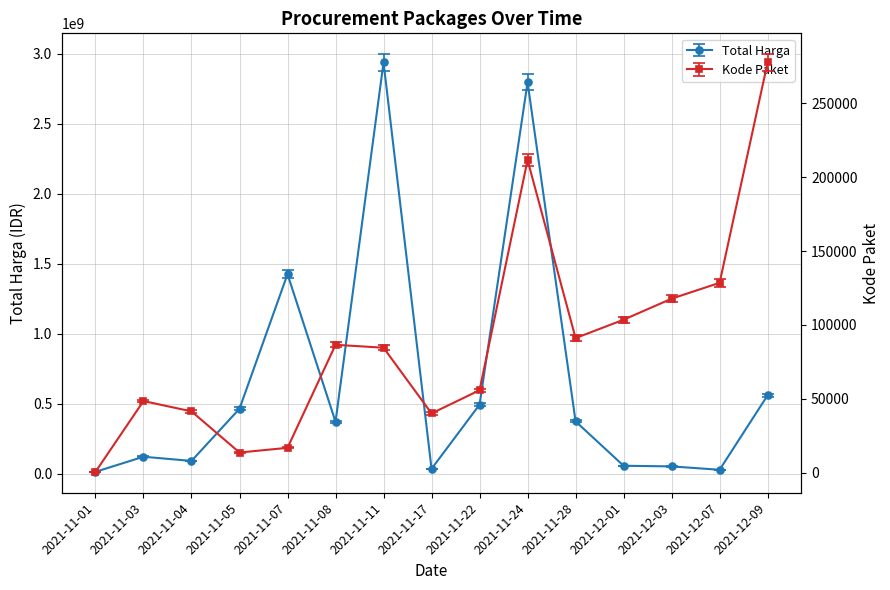

At 2021-11-07, list the series in order from largest to smallest.

Total Harga, Kode Paket